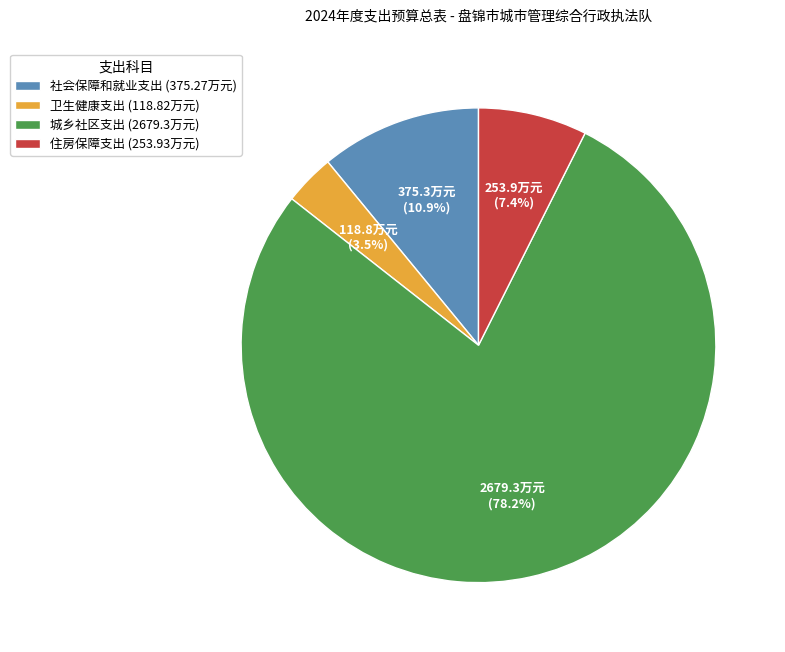

To the nearest percent, what is the average slice percentage?

25%